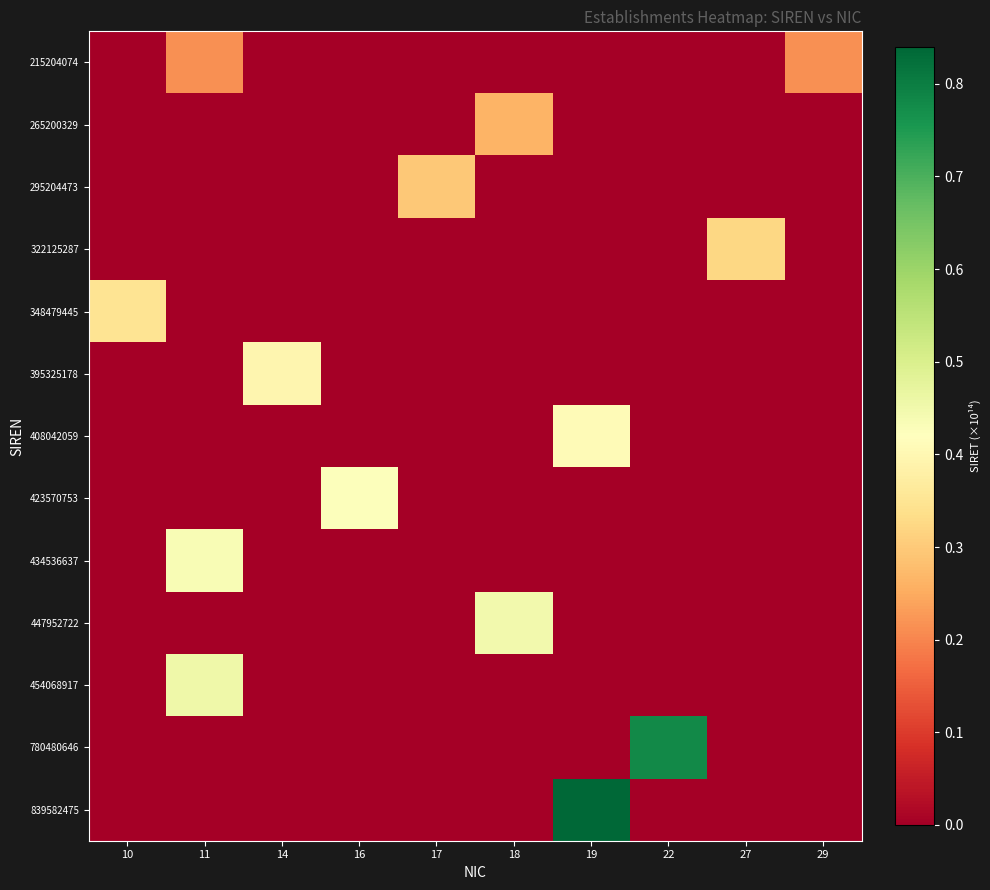

Reading left to right, list all the values displayed in this chart.

215204074: 10=0.0	11=0.2	14=0.0	16=0.0	17=0.0	18=0.0	19=0.0	22=0.0	27=0.0	29=0.2
265200329: 10=0.0	11=0.0	14=0.0	16=0.0	17=0.0	18=0.3	19=0.0	22=0.0	27=0.0	29=0.0
295204473: 10=0.0	11=0.0	14=0.0	16=0.0	17=0.3	18=0.0	19=0.0	22=0.0	27=0.0	29=0.0
322125287: 10=0.0	11=0.0	14=0.0	16=0.0	17=0.0	18=0.0	19=0.0	22=0.0	27=0.3	29=0.0
348479445: 10=0.3	11=0.0	14=0.0	16=0.0	17=0.0	18=0.0	19=0.0	22=0.0	27=0.0	29=0.0
395325178: 10=0.0	11=0.0	14=0.4	16=0.0	17=0.0	18=0.0	19=0.0	22=0.0	27=0.0	29=0.0
408042059: 10=0.0	11=0.0	14=0.0	16=0.0	17=0.0	18=0.0	19=0.4	22=0.0	27=0.0	29=0.0
423570753: 10=0.0	11=0.0	14=0.0	16=0.4	17=0.0	18=0.0	19=0.0	22=0.0	27=0.0	29=0.0
434536637: 10=0.0	11=0.4	14=0.0	16=0.0	17=0.0	18=0.0	19=0.0	22=0.0	27=0.0	29=0.0
447952722: 10=0.0	11=0.0	14=0.0	16=0.0	17=0.0	18=0.4	19=0.0	22=0.0	27=0.0	29=0.0
454068917: 10=0.0	11=0.5	14=0.0	16=0.0	17=0.0	18=0.0	19=0.0	22=0.0	27=0.0	29=0.0
780480646: 10=0.0	11=0.0	14=0.0	16=0.0	17=0.0	18=0.0	19=0.0	22=0.8	27=0.0	29=0.0
839582475: 10=0.0	11=0.0	14=0.0	16=0.0	17=0.0	18=0.0	19=0.8	22=0.0	27=0.0	29=0.0